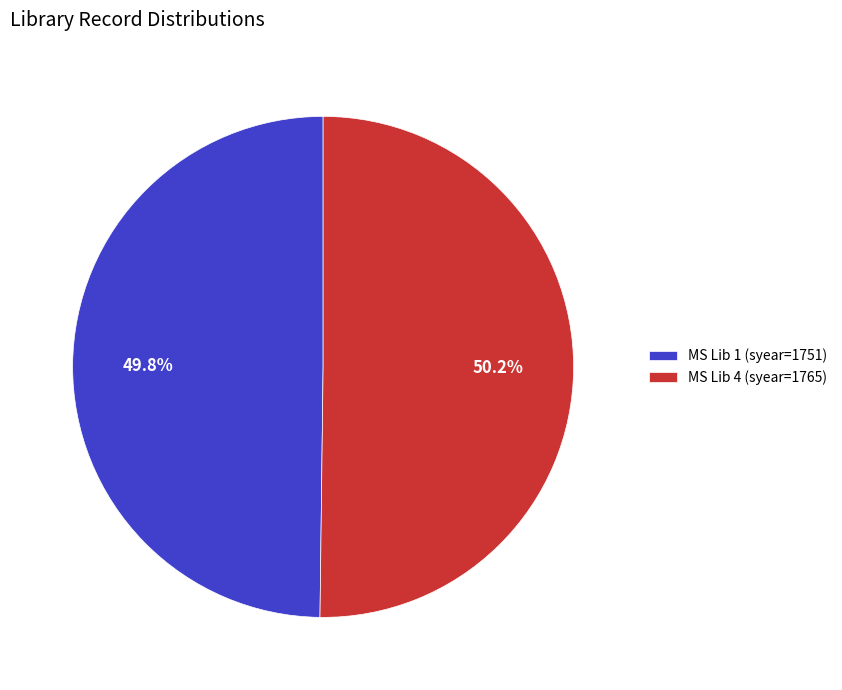

Is there any slice that represents more than half of the pie?

Yes